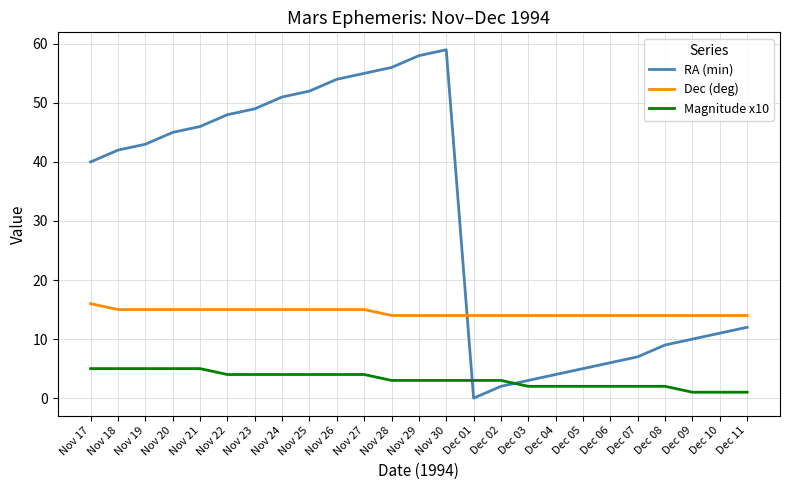

In RA (min), how many points are higher than both neighbors (excluding endpoints)?

1